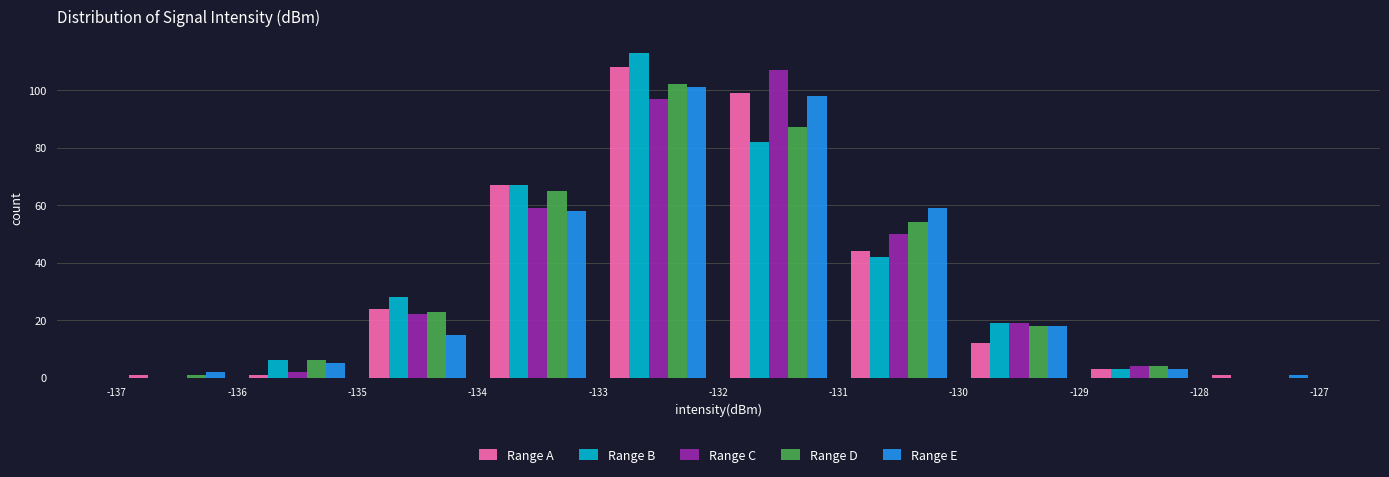

In the Range C series, which range on the x-axis has the tallest bar?

-132 to -131